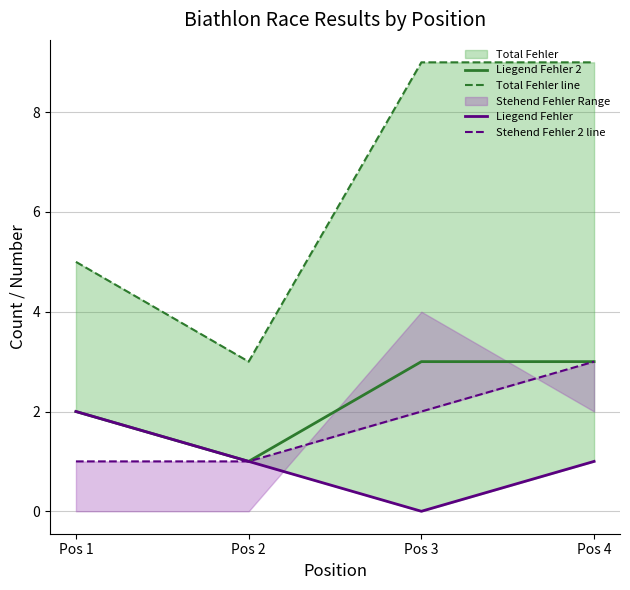

What is the value of the Stehend Fehler 2 line point at the 3rd from the left?

2